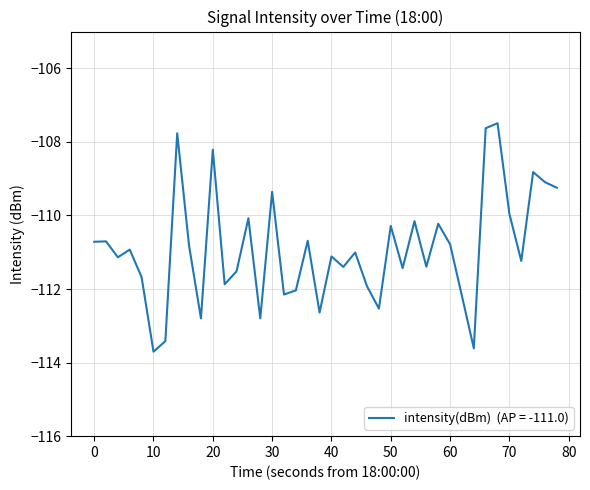

What is the difference between the second highest and second lowest values?

6.0